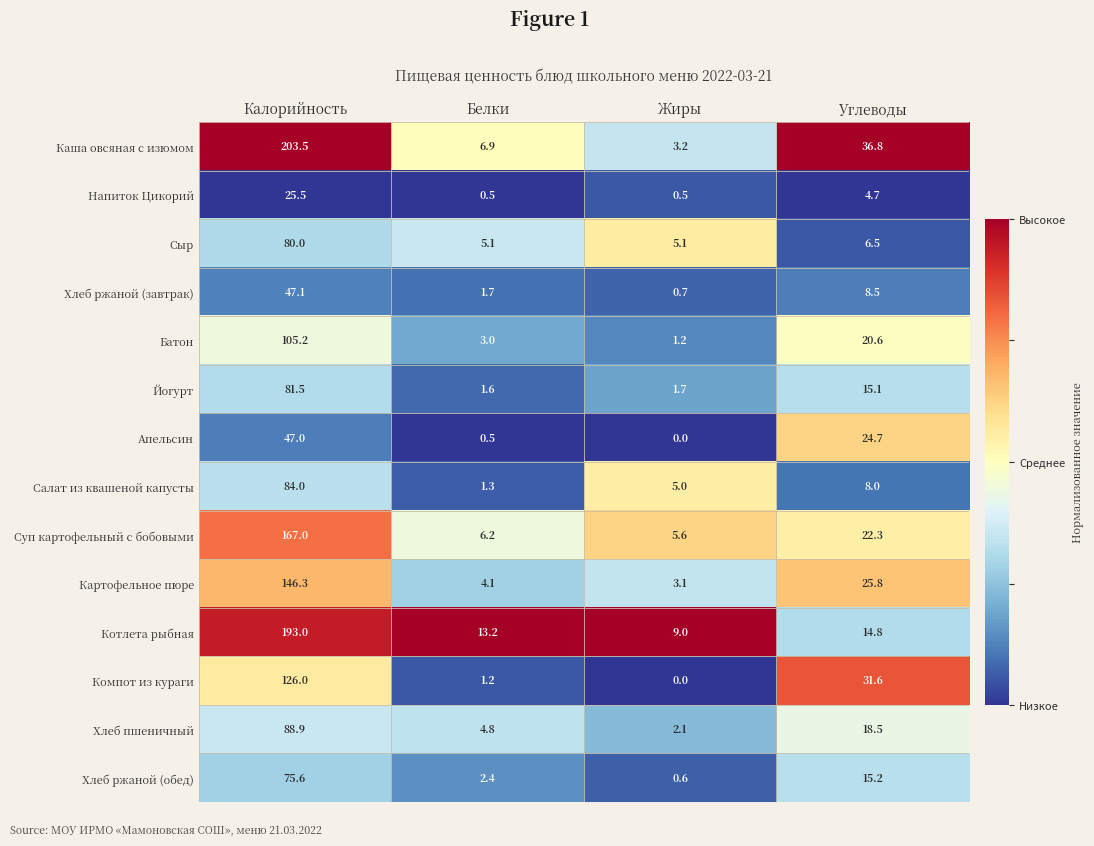

Where is Йогурт nearest to the value 41?

Углеводы